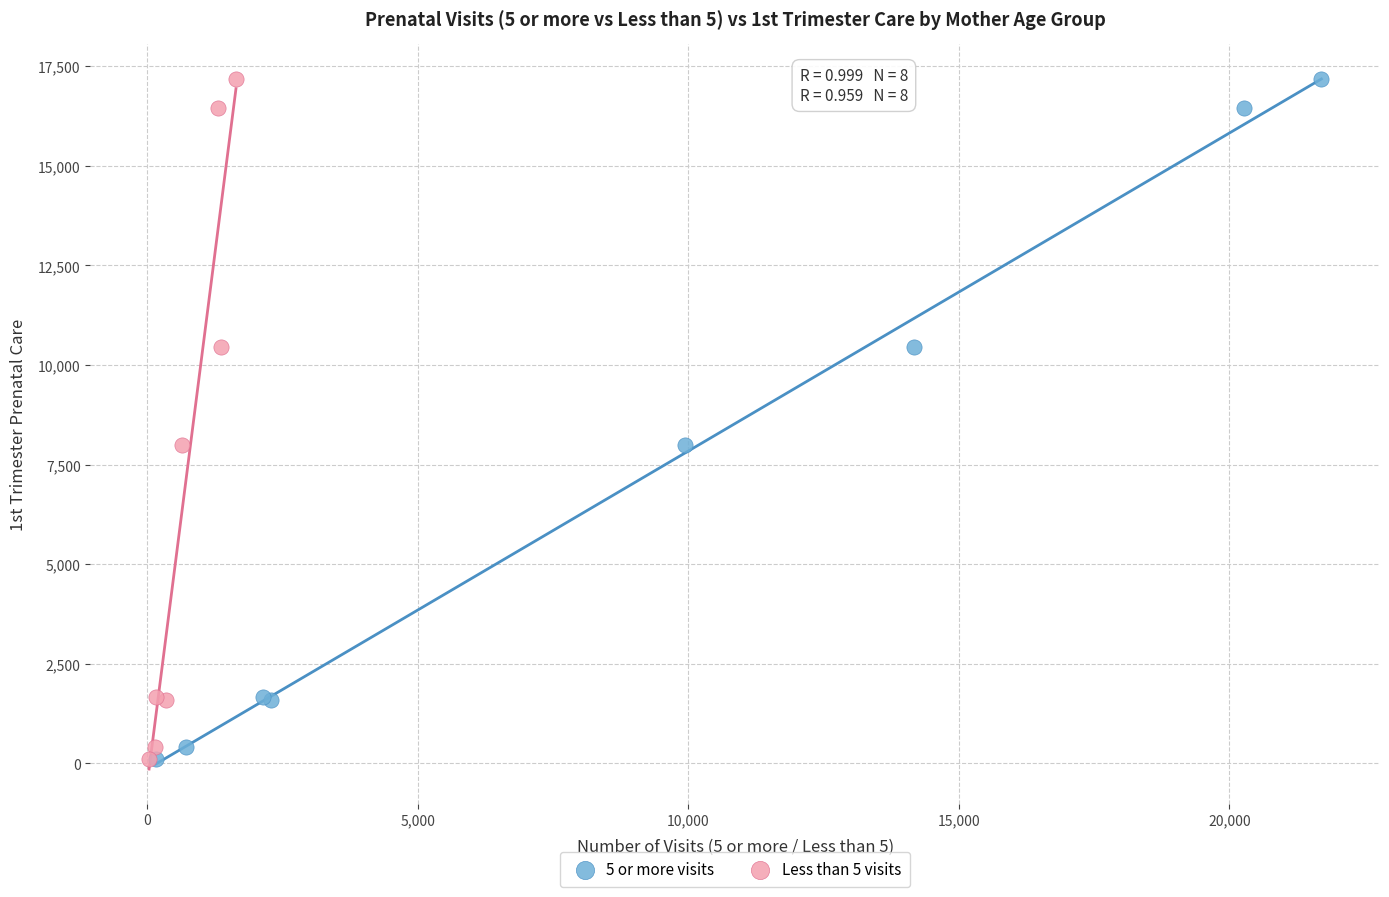

What are all the series names shown in the legend?

5 or more visits, Less than 5 visits